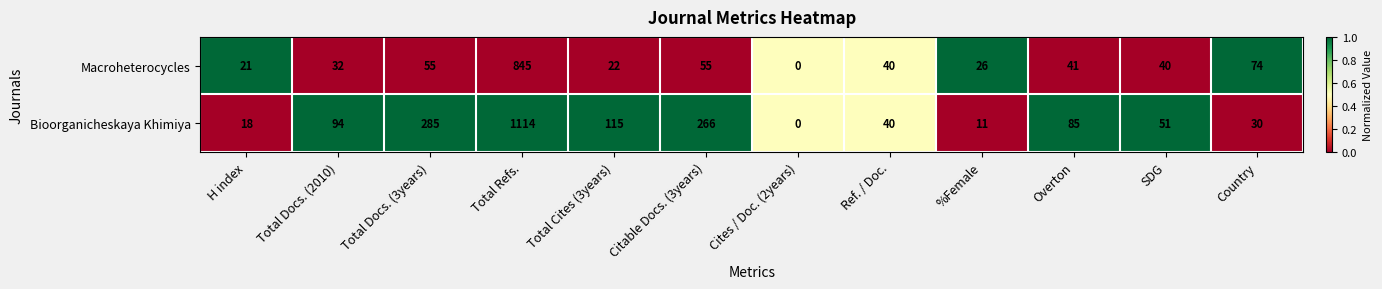

What is the difference between the maximum and minimum values in the Macroheterocycles series?

845